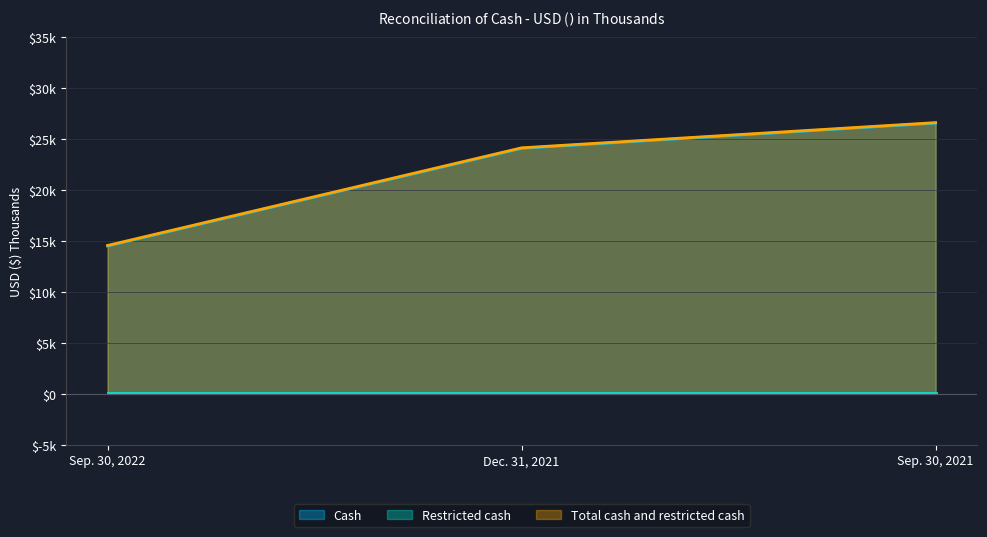

What position from the left is Dec. 31, 2021?

2